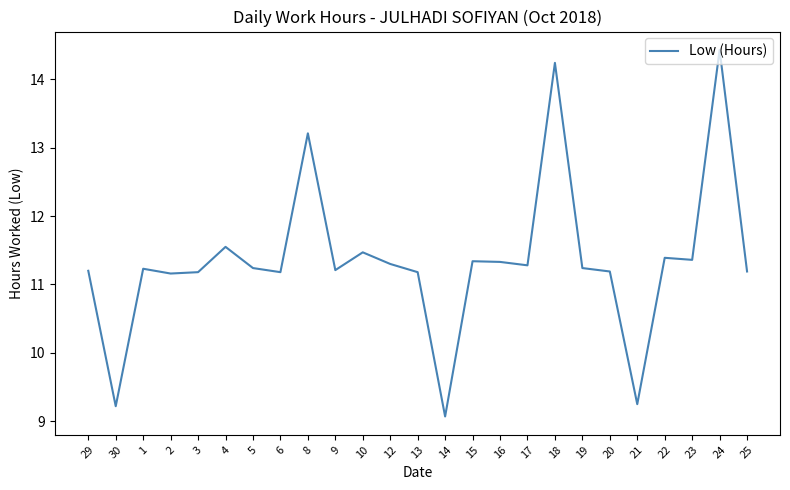

What is the smallest value displayed?

9.1